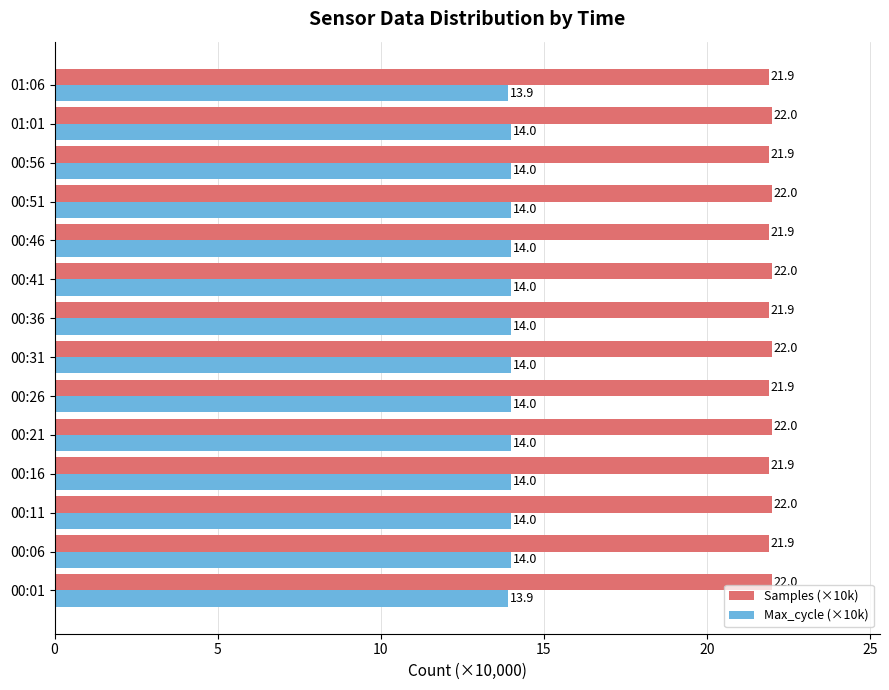

What is the difference between the highest and lowest values at 01:06?

8.0